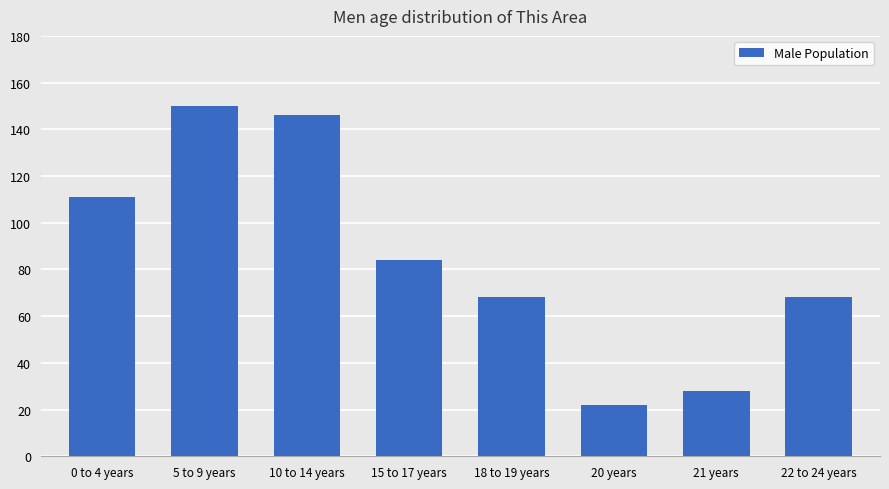

What is the change in value from 5 to 9 years to 20 years?

-128